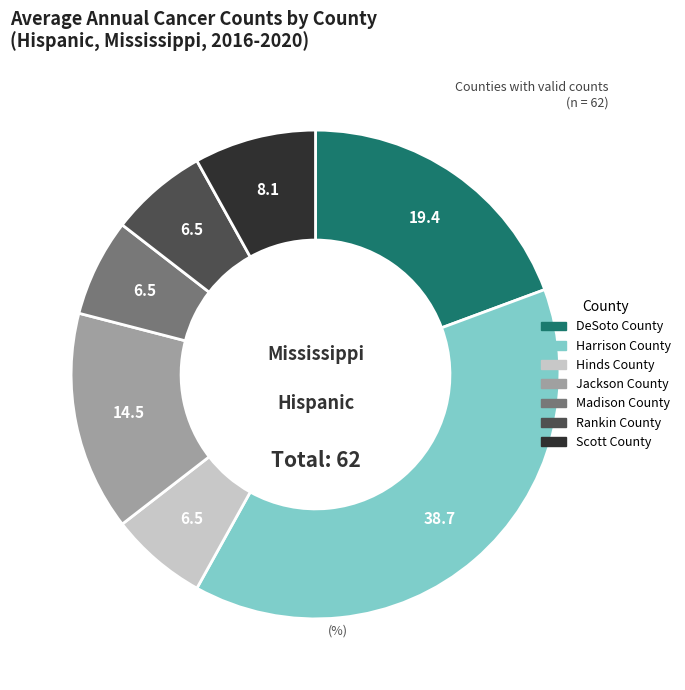

True or false: Jackson County accounts for 15% of the total.

True